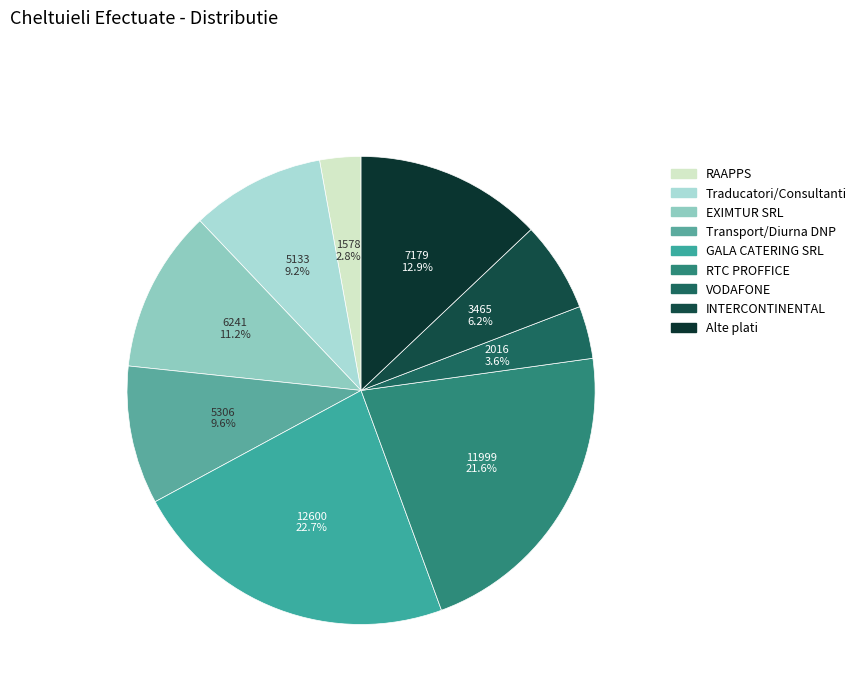

Which category has the smallest portion of the pie?

RAAPPS